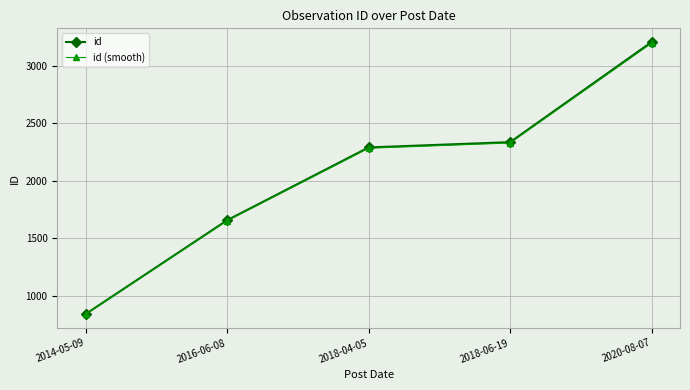

What is the sum of all id (smooth) values?

10295.0